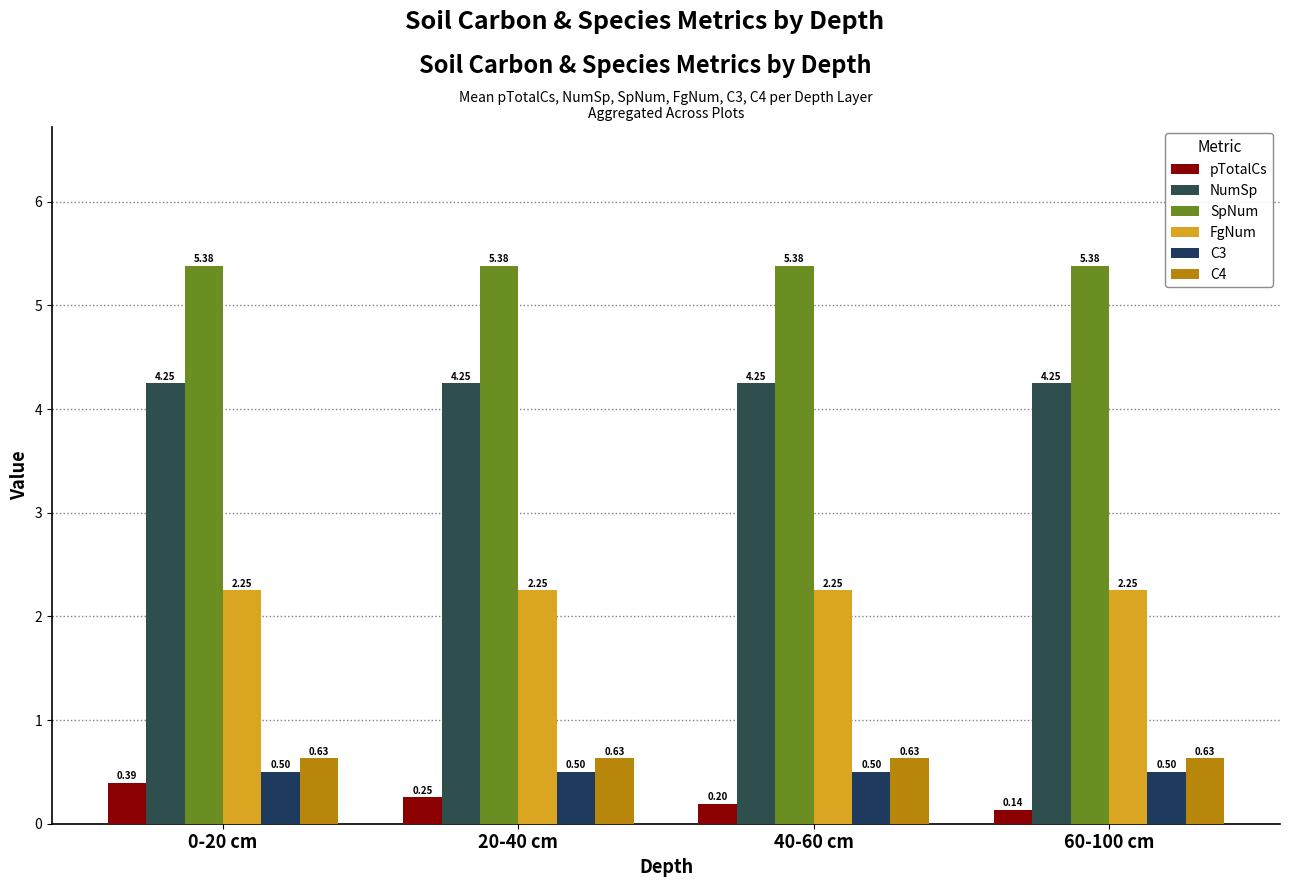

Does the chart contain stacked bars?

No